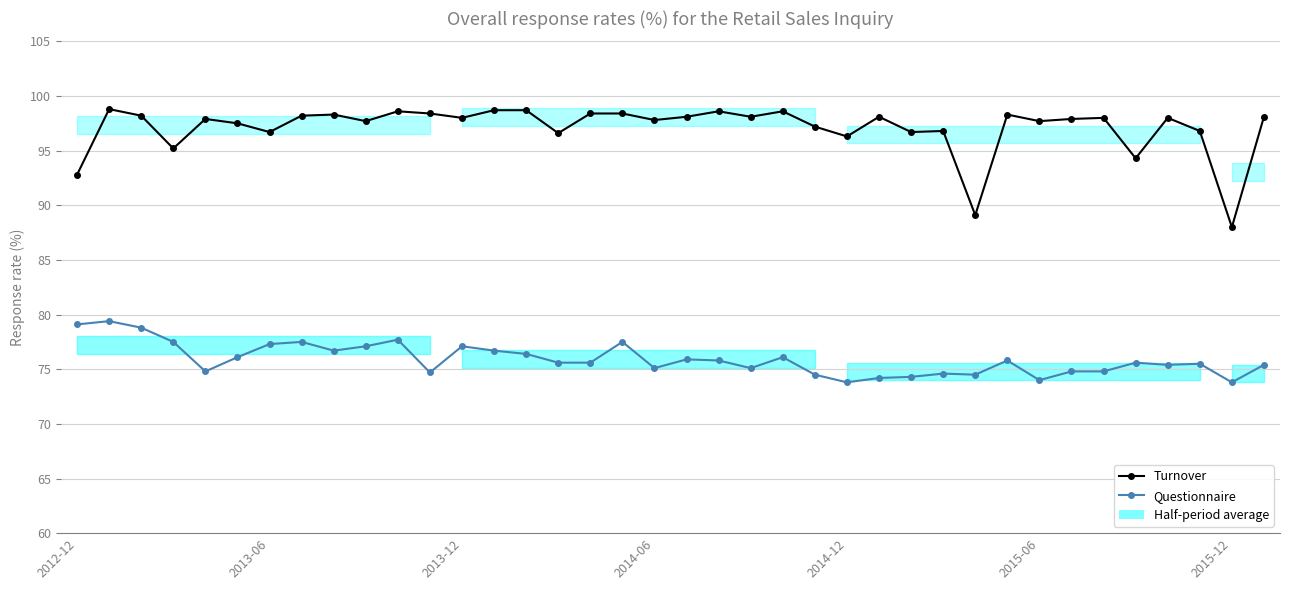

Does the chart have visible grid lines?

Yes